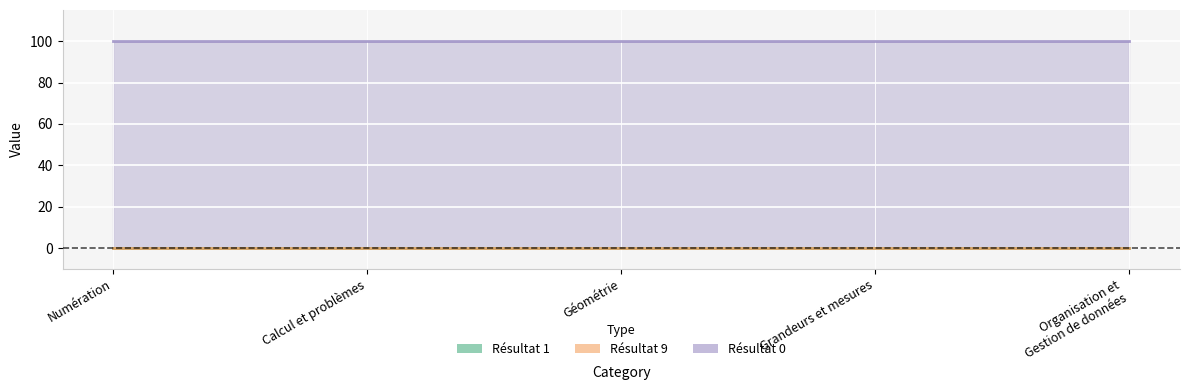

Which category has the lowest value in the Résultat 9 series?

Numération